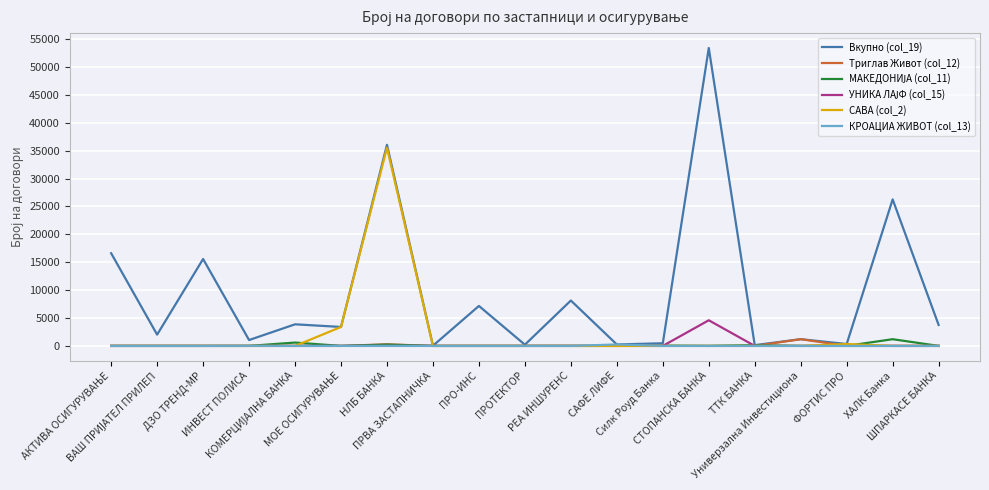

Which series has the largest range (max minus min)?

Вкупно (col_19)